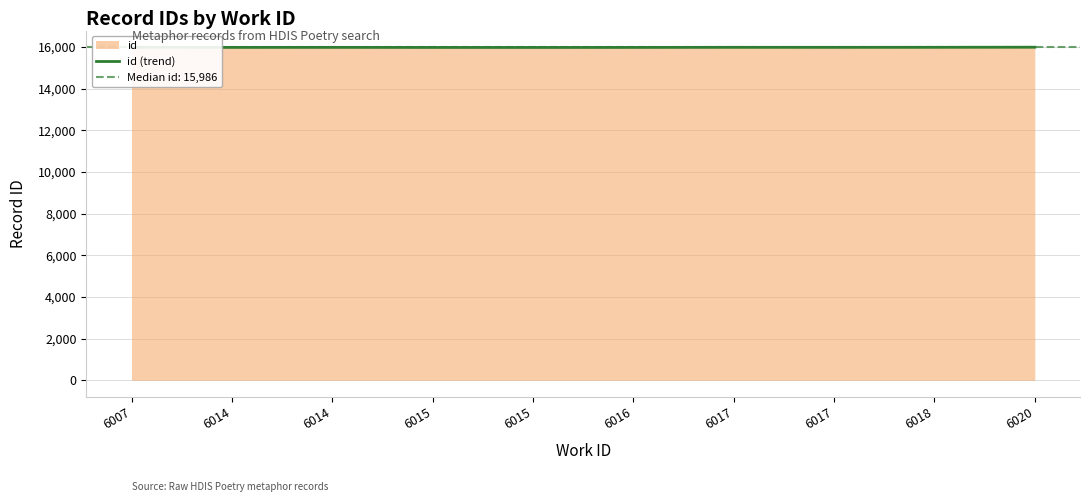

Reading left to right, what are all the values shown in this chart?

6007=15992	6014=15985	6014=15986	6015=15983	6015=15982	6016=15984	6017=15988	6017=15987	6018=15989	6020=15994